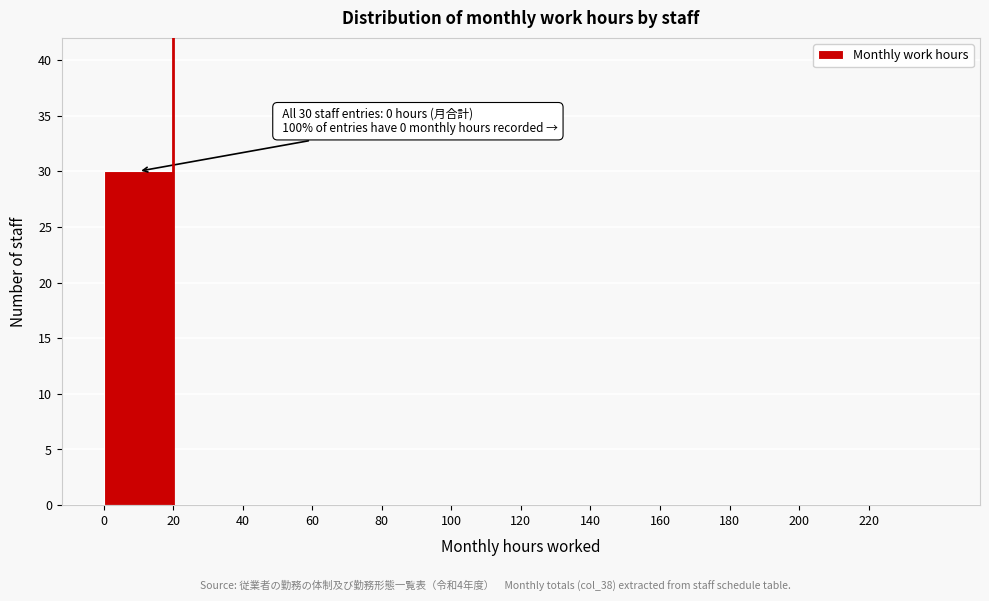

Over which range of the x-axis is the bar tallest?

0 to 20